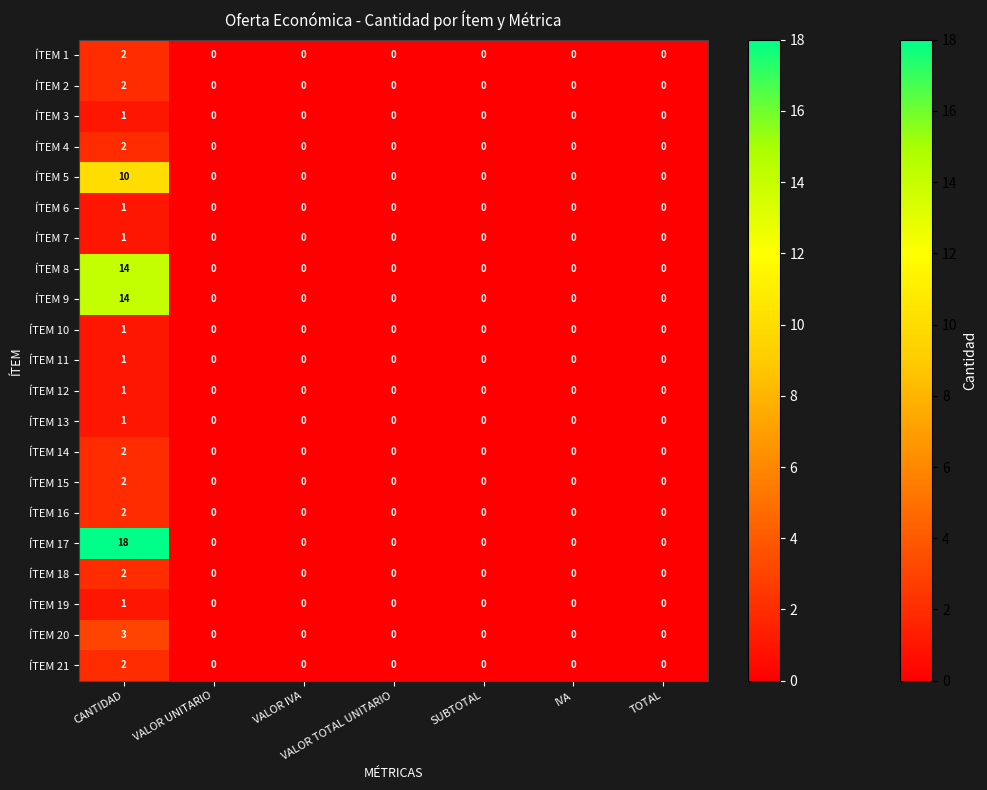

True or false: ÍTEM 5 has a value of 0 at TOTAL.

True